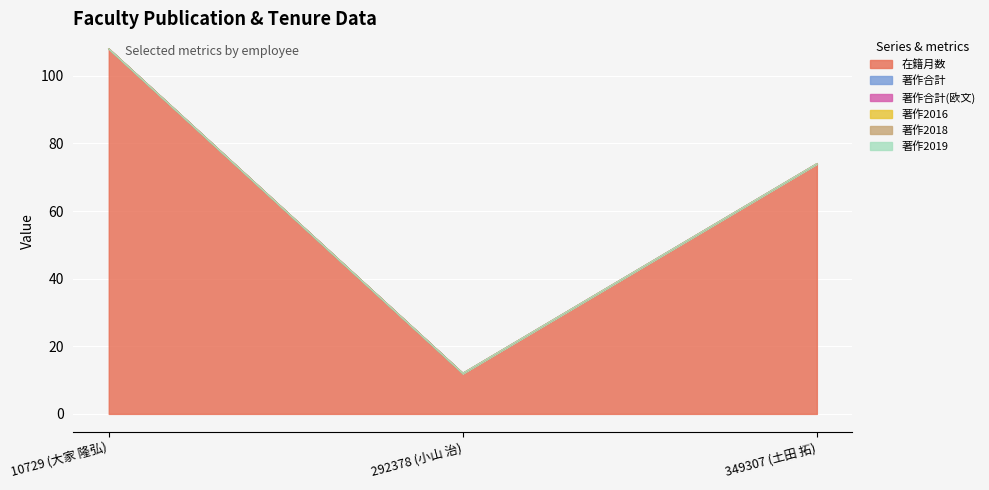

Between 292378 (小山 治) and 349307 (土田 拓), which is larger?

349307 (土田 拓)